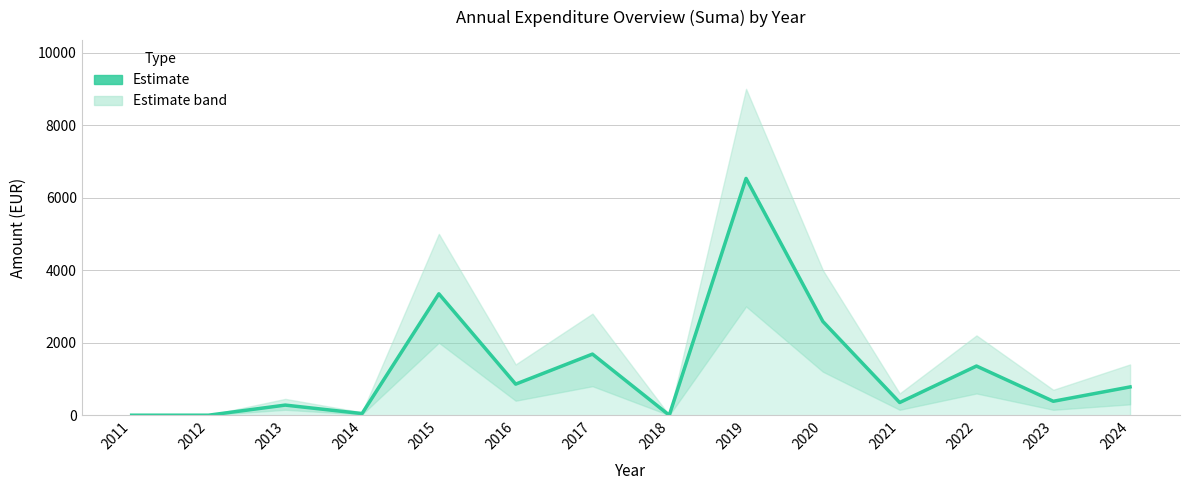

What is the ratio of the value at 2013 to the value at 2022?

0.2